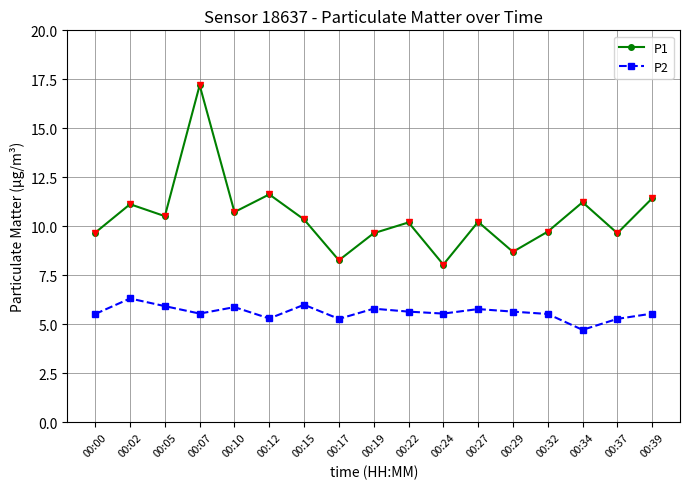

In P1, how many points are higher than both neighbors (excluding endpoints)?

6